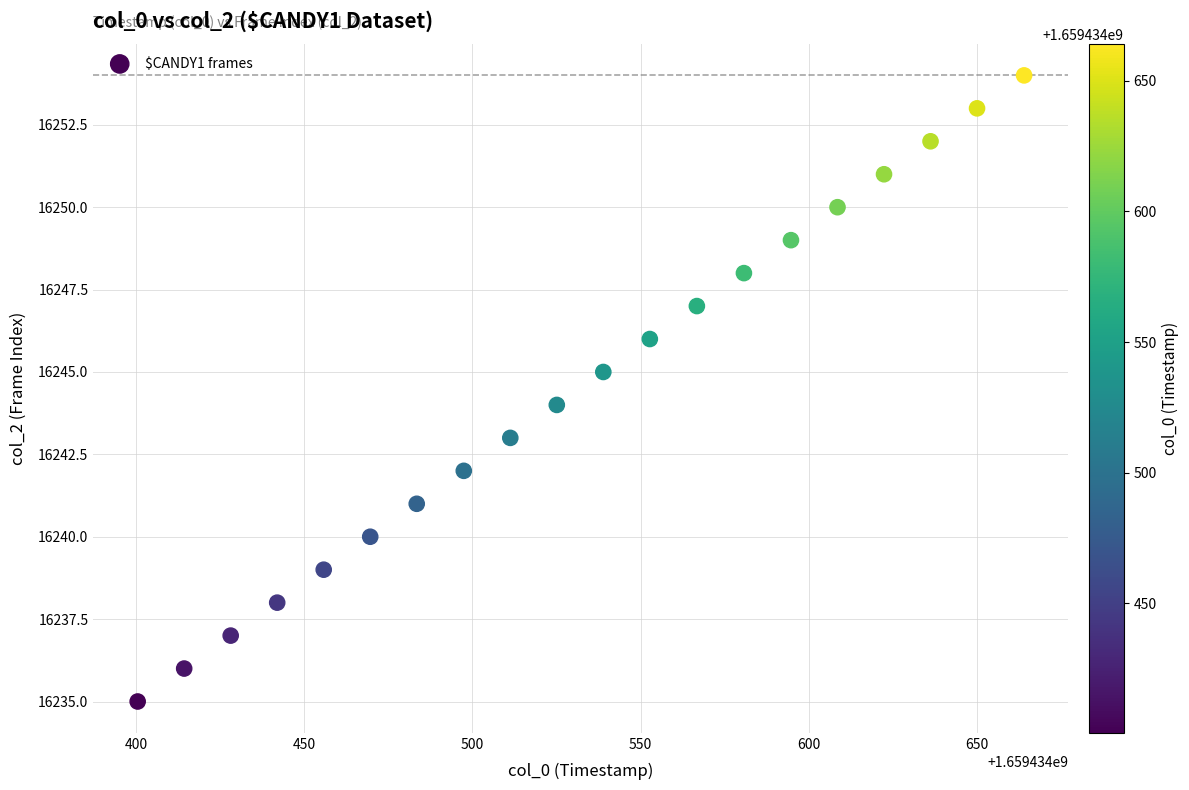

What is the range of Y values (max minus min)?

19